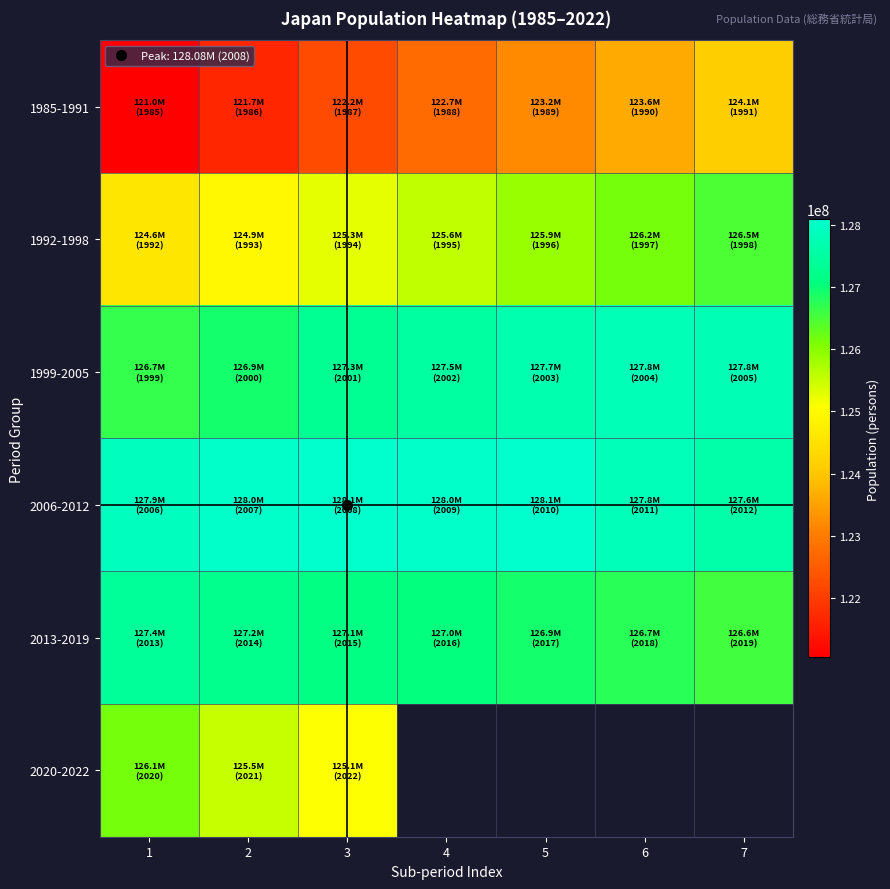

How many 1992-1998 values are between 124938000 and 126157000?

5